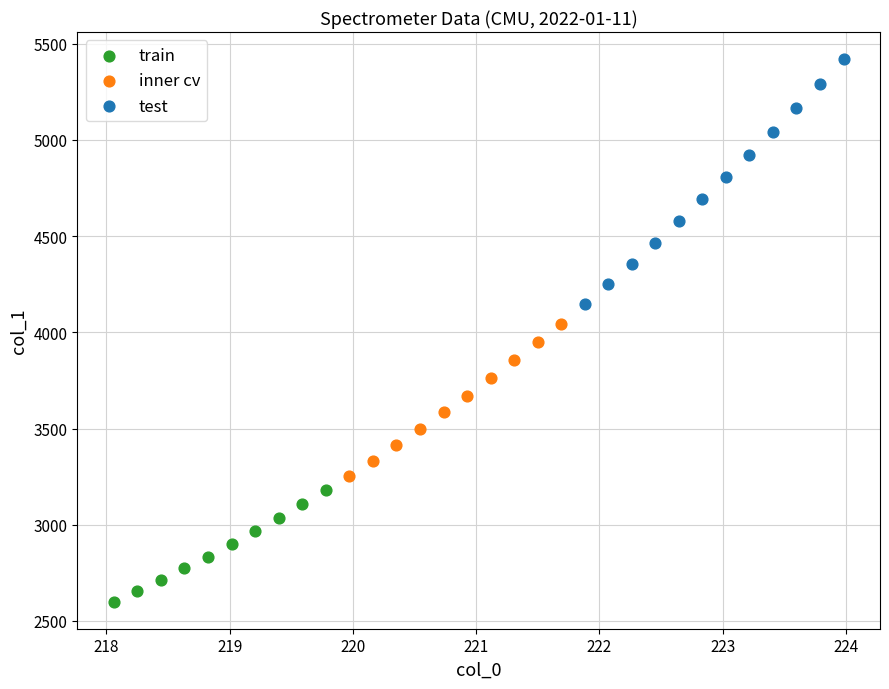

Which series contains the lowest Y value?

train